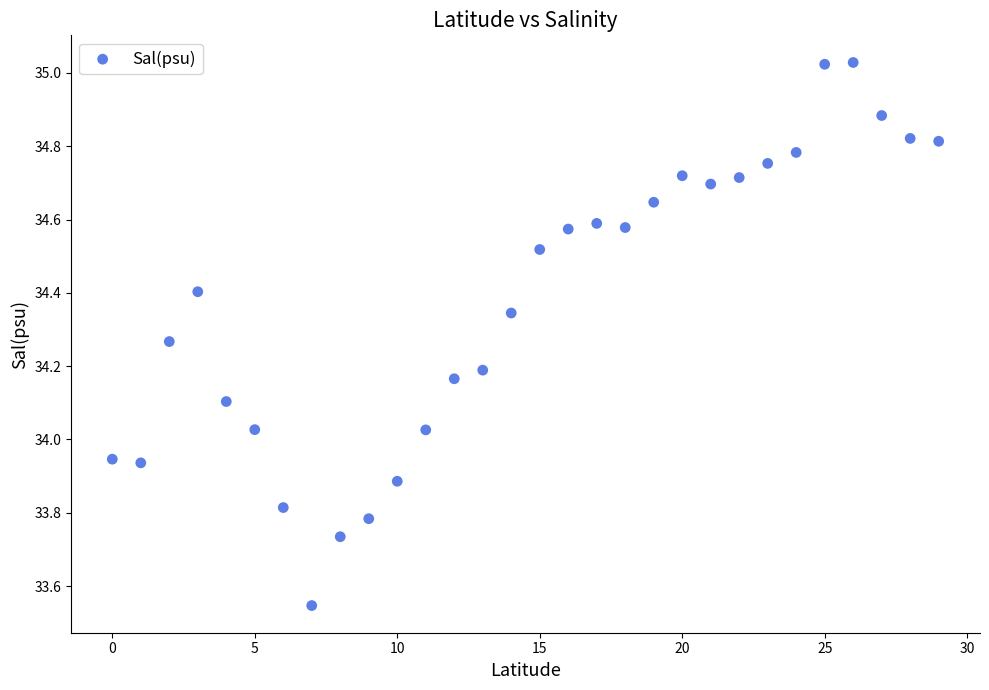

What is the range of Y values (max minus min)?

1.5